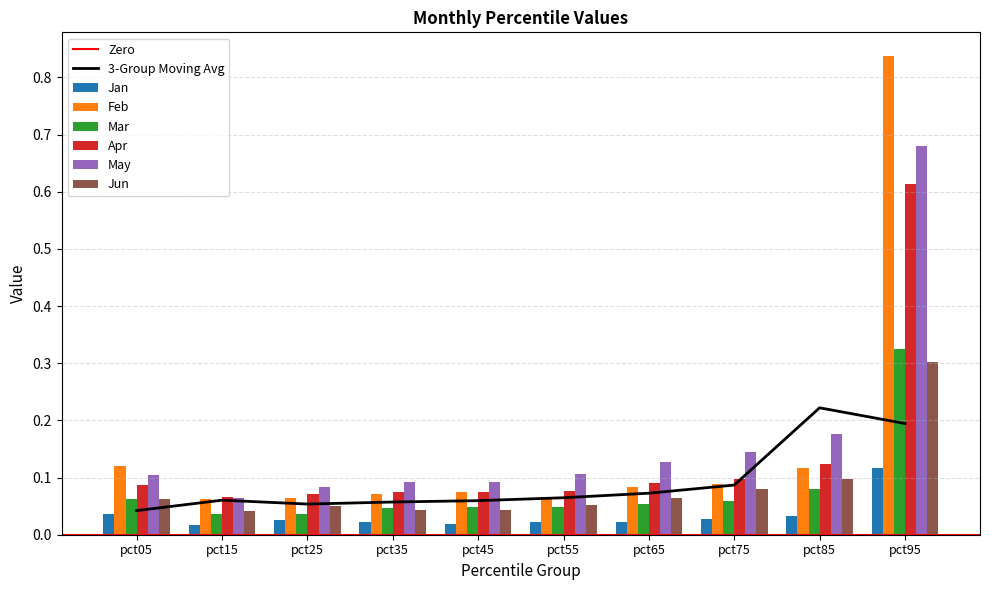

The value of Feb at pct45 is 0.1. True or false?

True